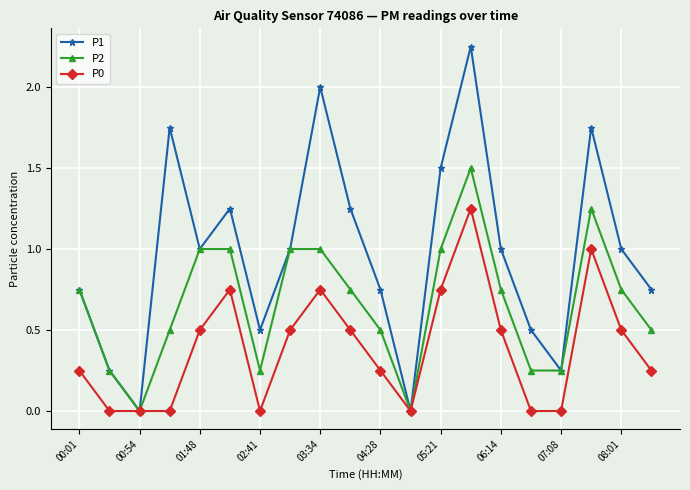

Does the chart display data point markers on the line(s)?

Yes